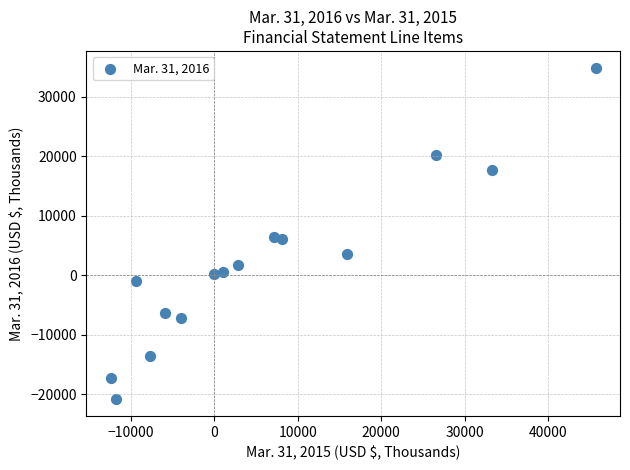

What is the range of Y values (max minus min)?

55774